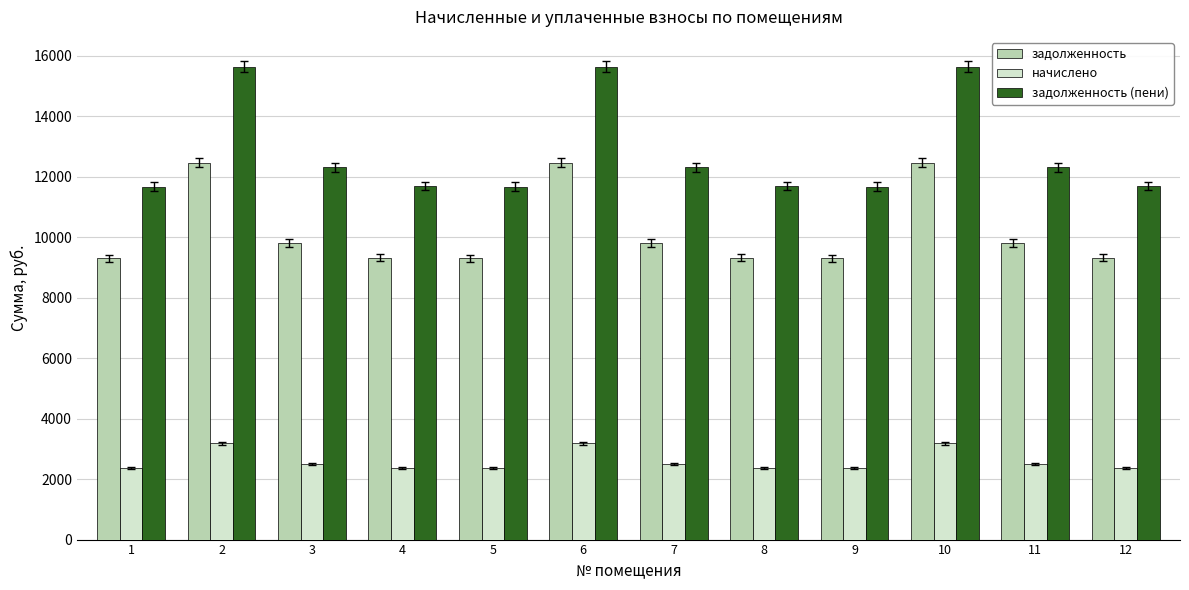

What is the lowest value of the начислено series?

2373.6